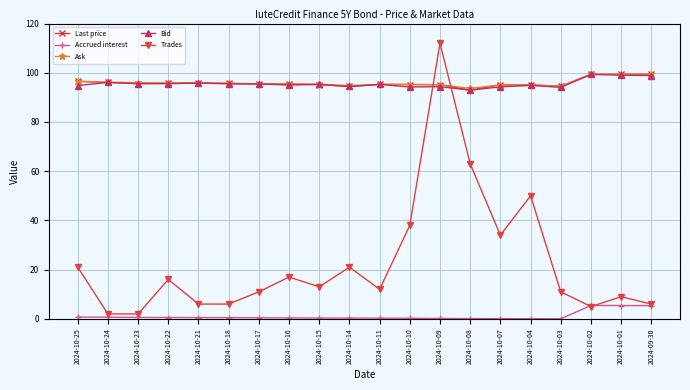

Which series has the widest spread of values?

Trades